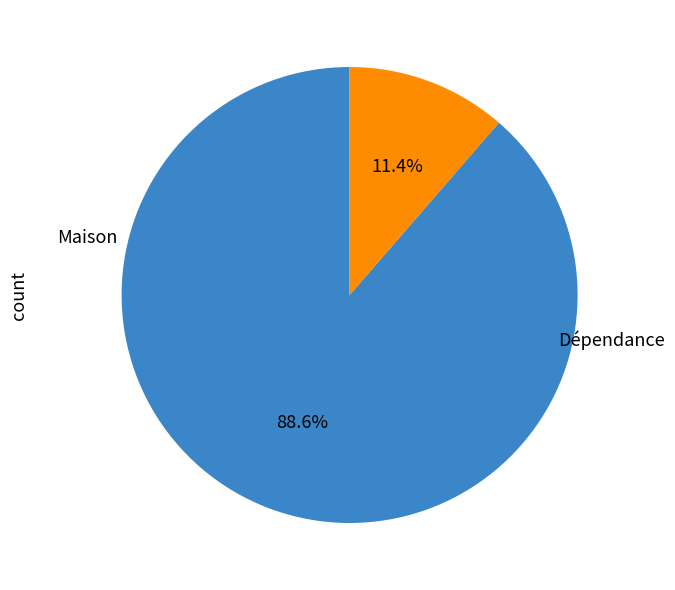

How many segments does this pie chart have?

2